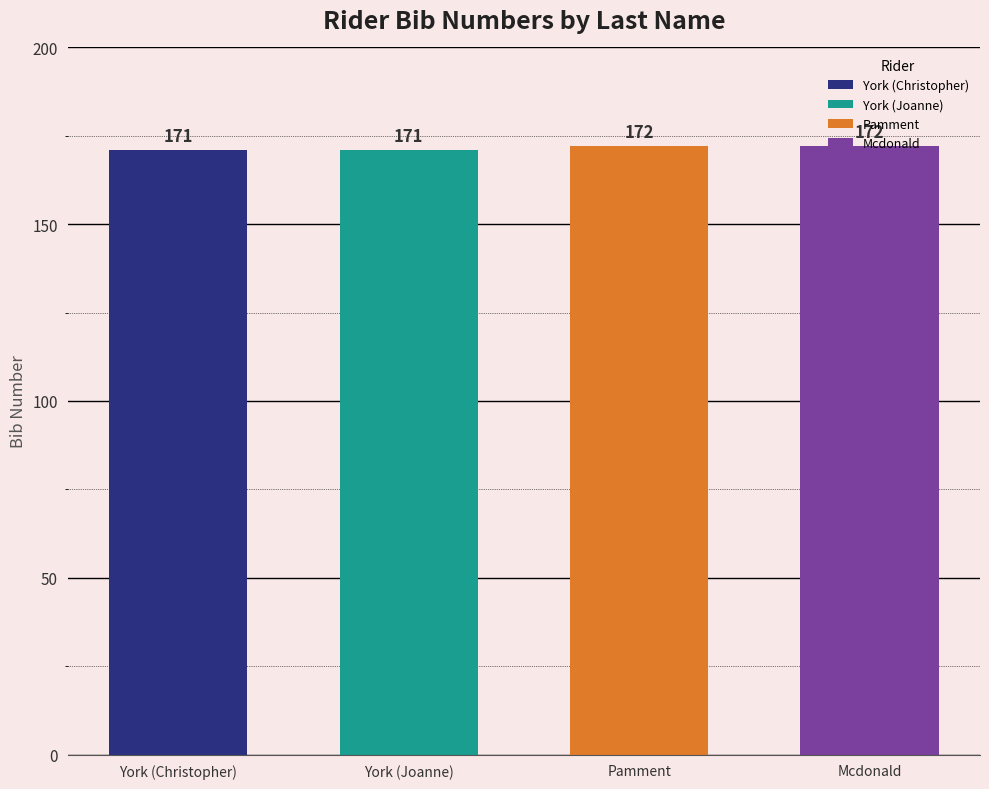

Reading left to right, transcribe all the data shown in this chart.

York=171	York=171	Pamment=172	Mcdonald=172